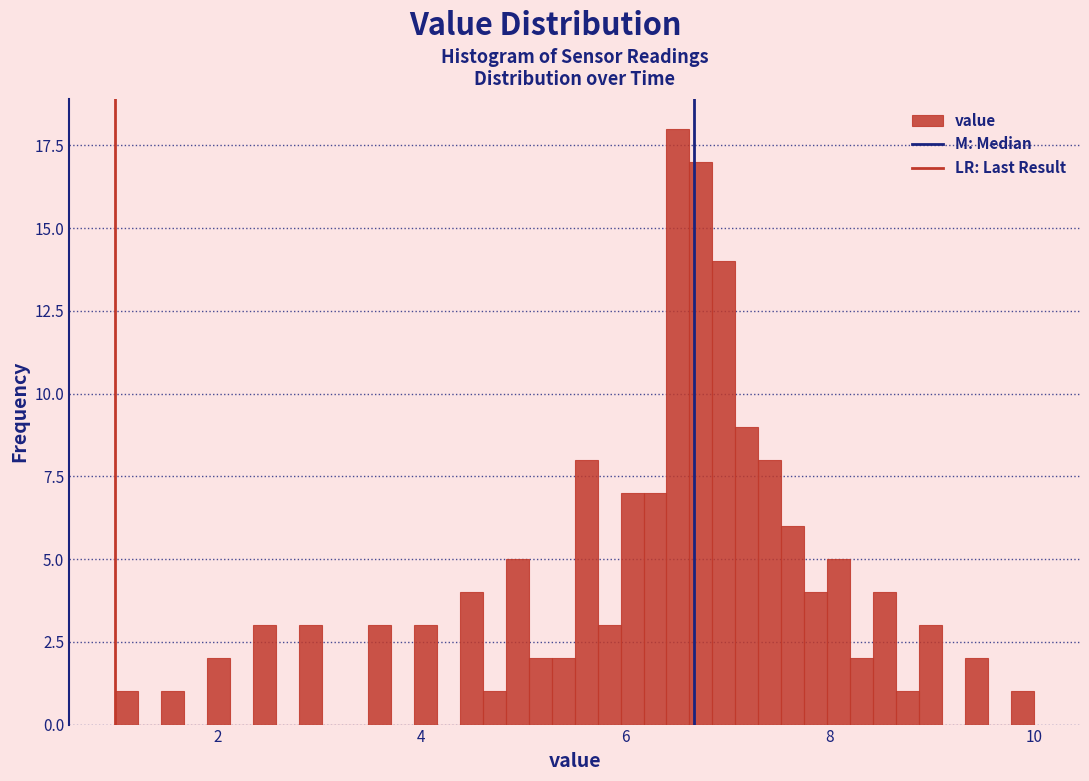

Read against the x-axis, roughly where is the centre of the tallest bar?

6.6